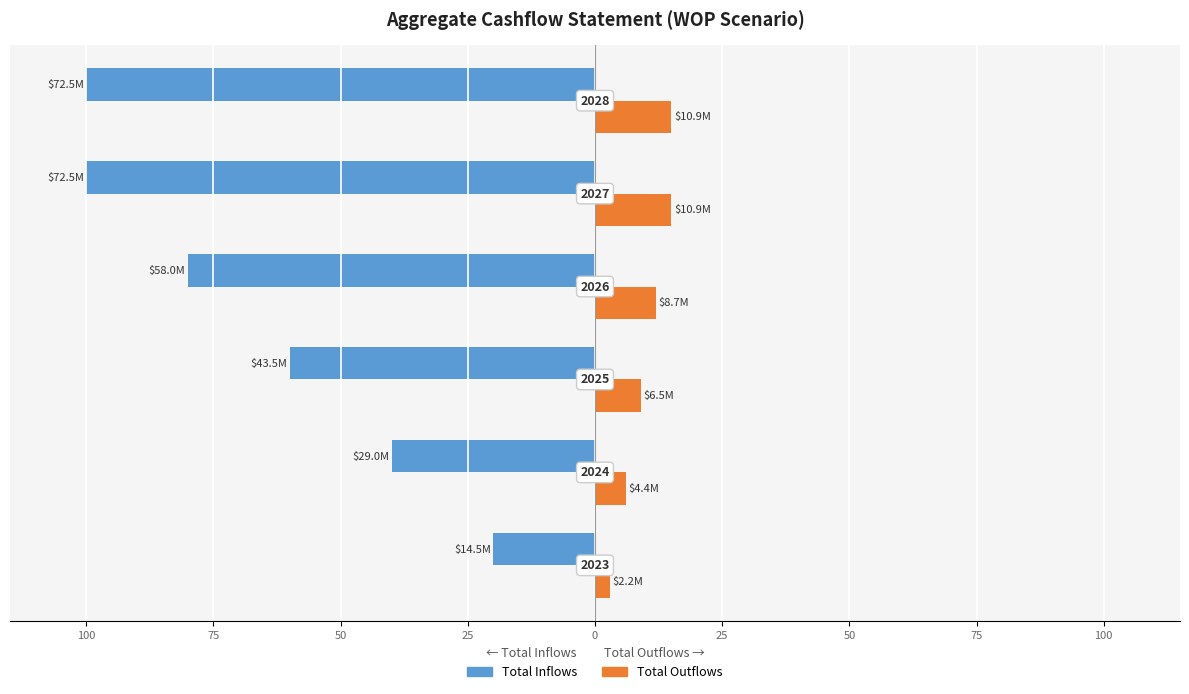

What are all the series names shown in the legend?

Total Inflows, Total Outflows